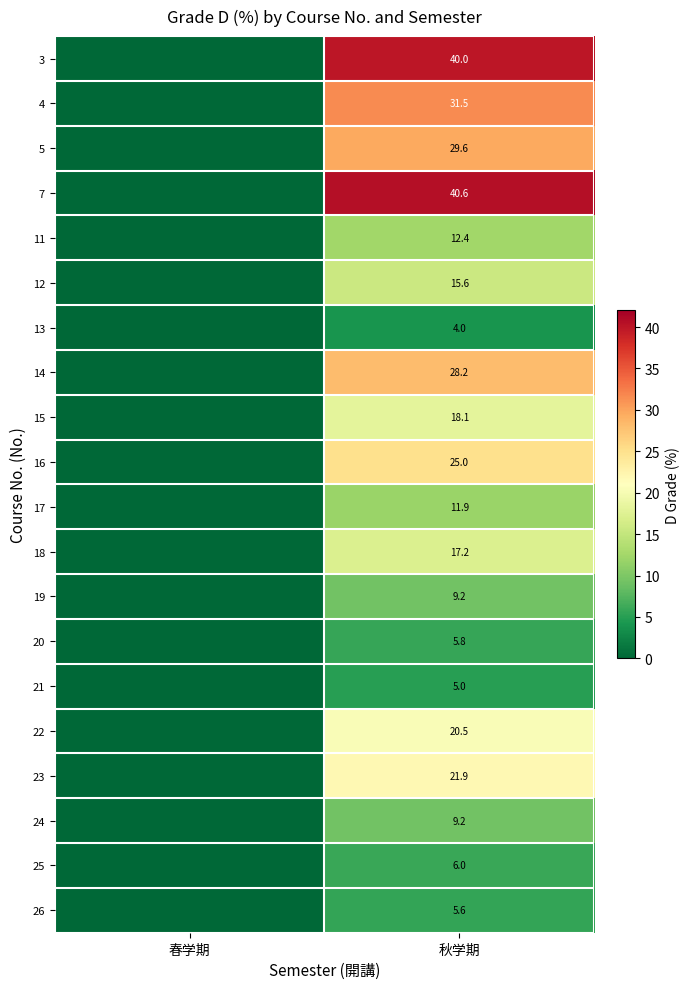

What is the difference between the highest and lowest values at 秋学期?

36.6